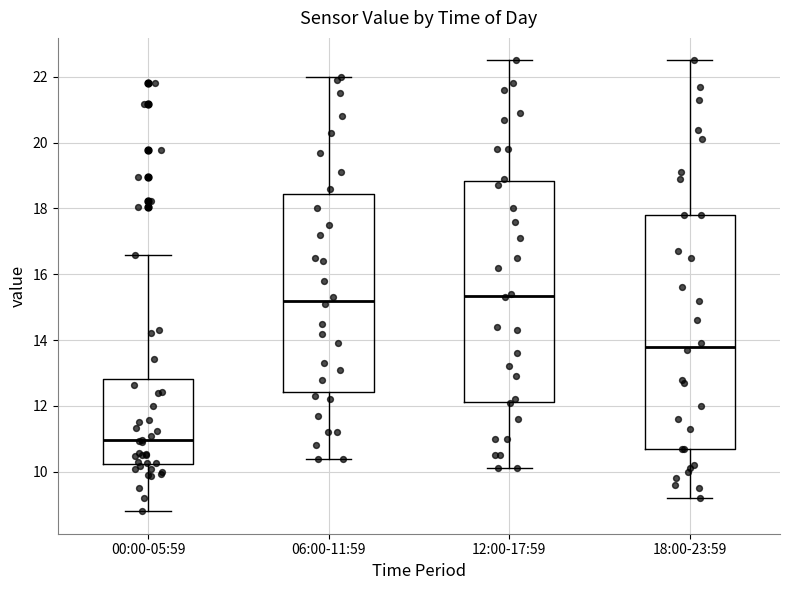

Where is the lower edge of the box for 12:00-17:59 on the y-axis? The values are not printed on the chart, so give them approximately, as read against the axis.

12.2